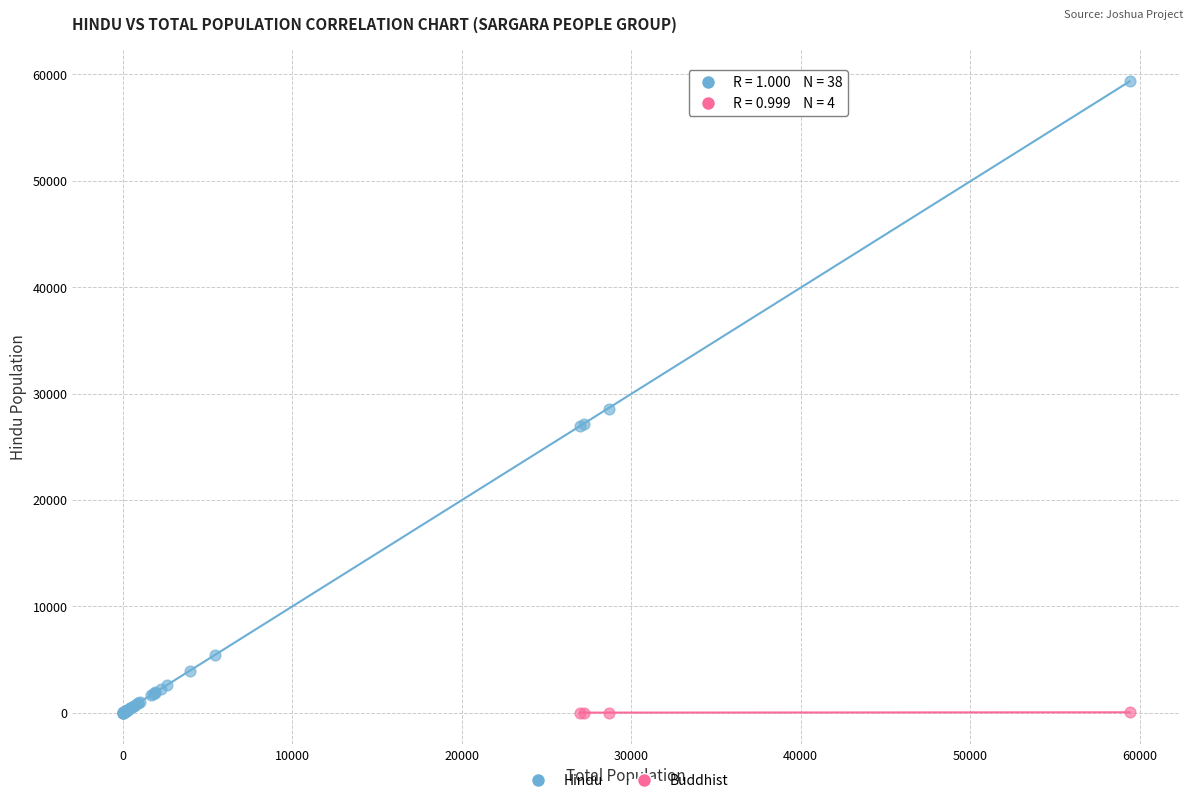

Which series contains the highest Y value?

Hindu